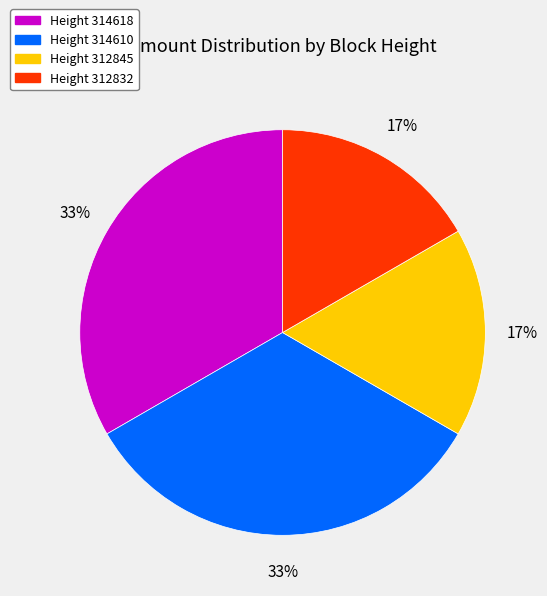

Is it true that Height 314610 is 21% of the pie?

False